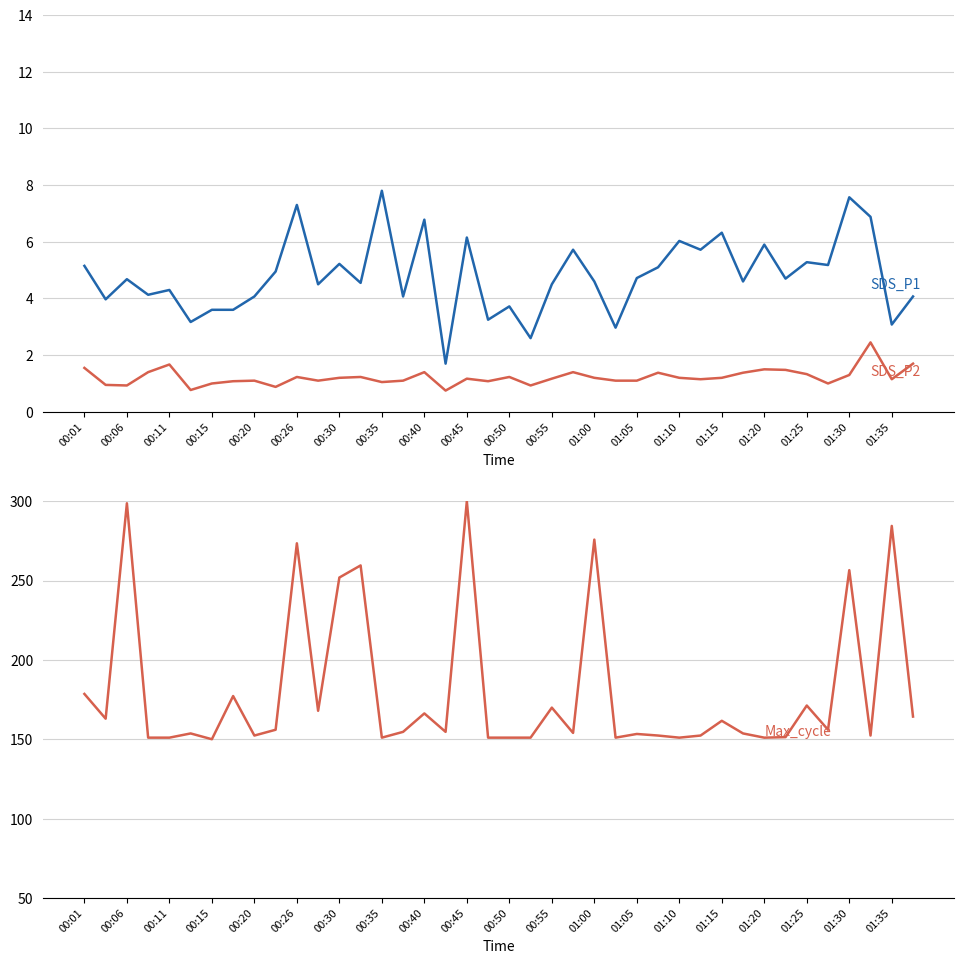

True or false: SDS_P2 has a value of 2.2 at 01:25.

False